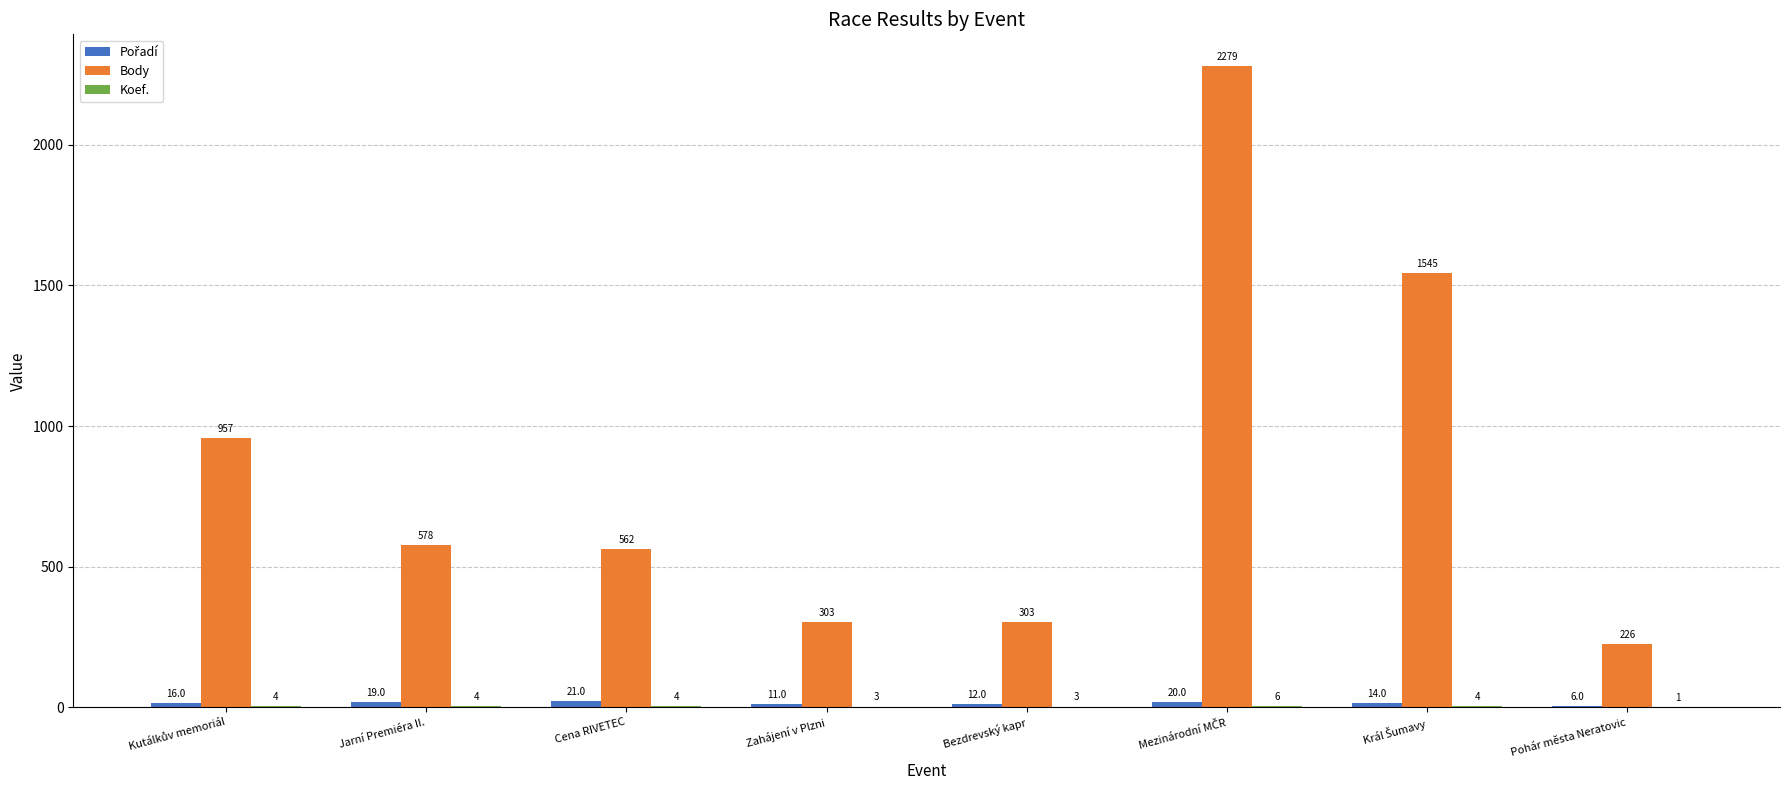

Which series has the largest total across all categories?

Body